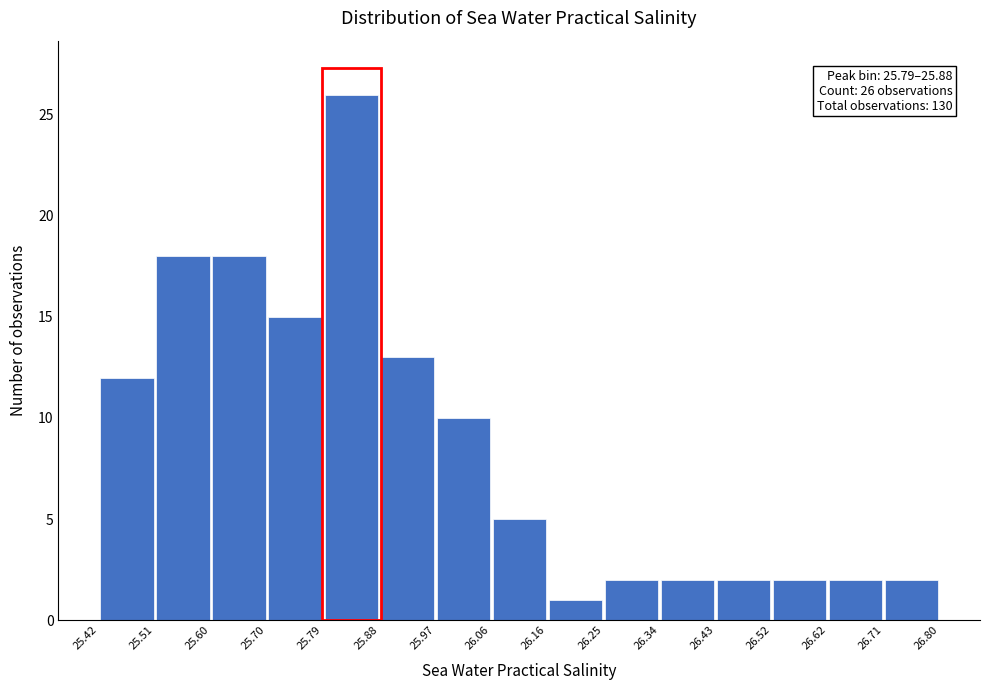

Over which range of the x-axis is the bar tallest?

25.79 to 25.88